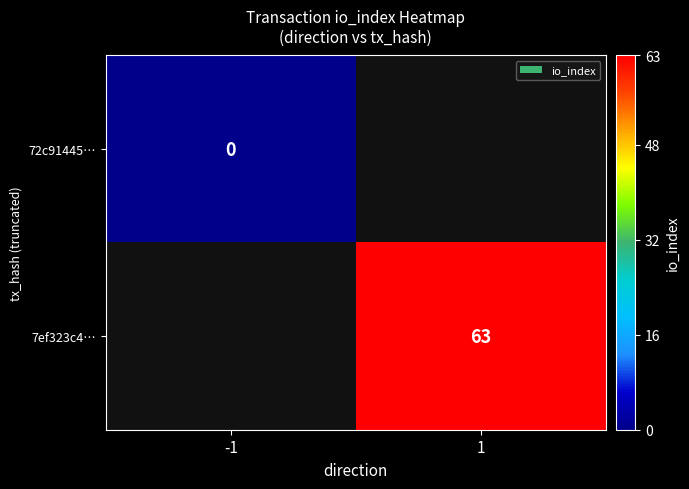

The 7ef323c4… series shows 91 at 1. True or false?

False